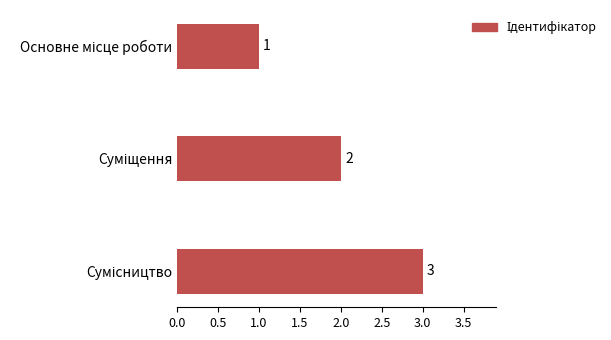

What is the maximum value shown in the chart?

3